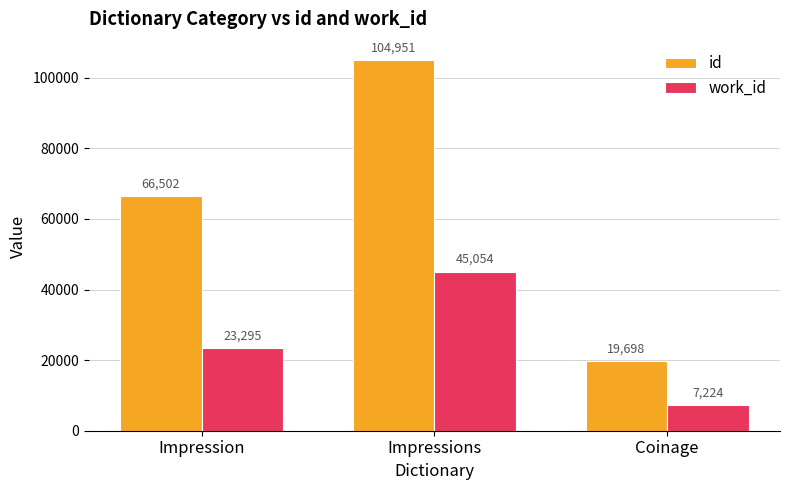

What is the difference between the highest and lowest values at Impression?

43207